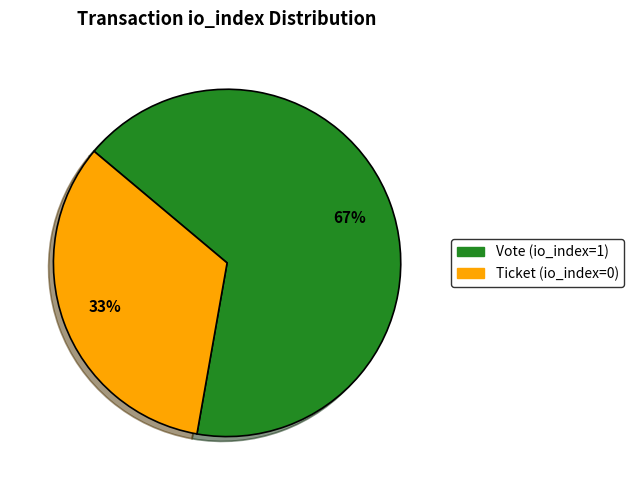

How many slices are in this pie chart?

2